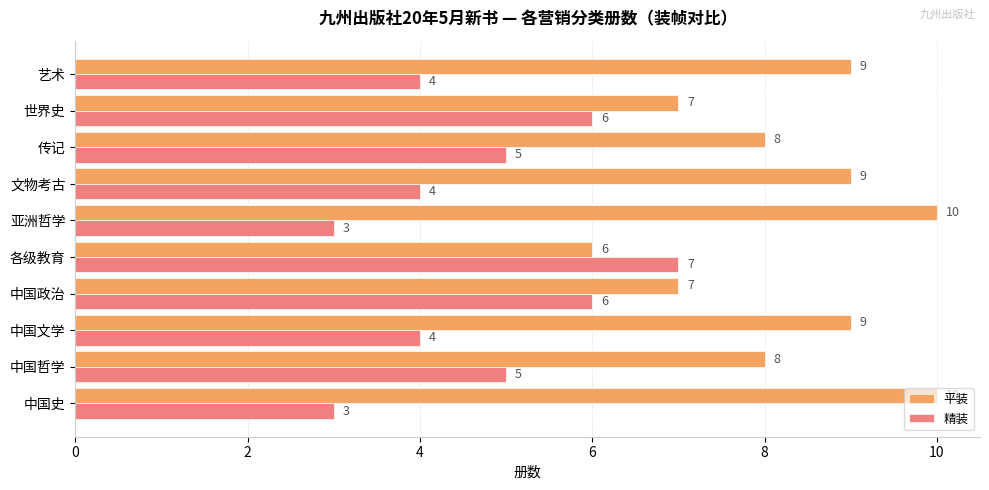

Rank the series by their maximum value, from highest to lowest.

平装, 精装